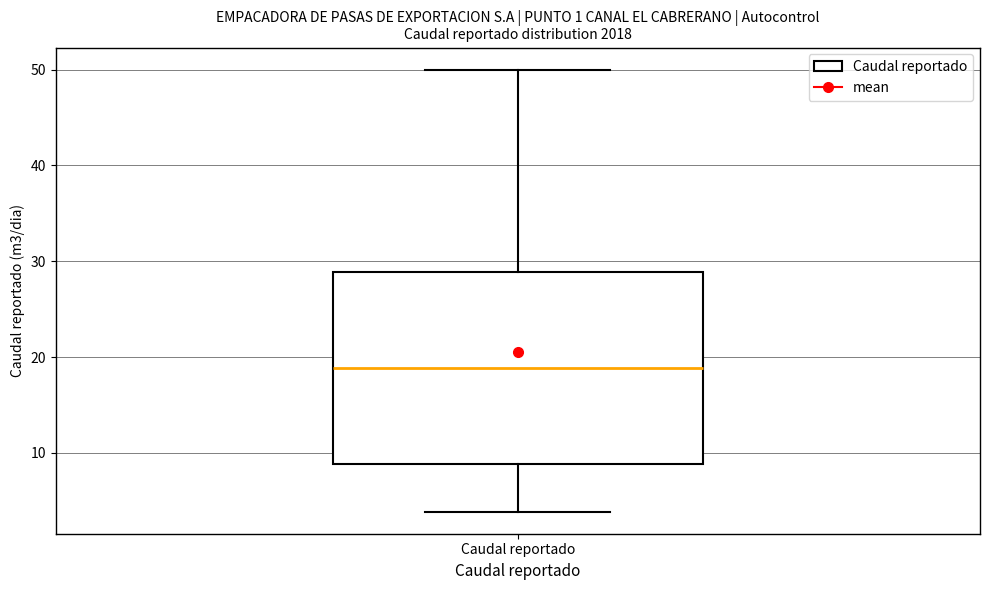

Where is the upper edge of the box for Caudal reportado on the y-axis? The values are not printed on the chart, so give them approximately, as read against the axis.

29